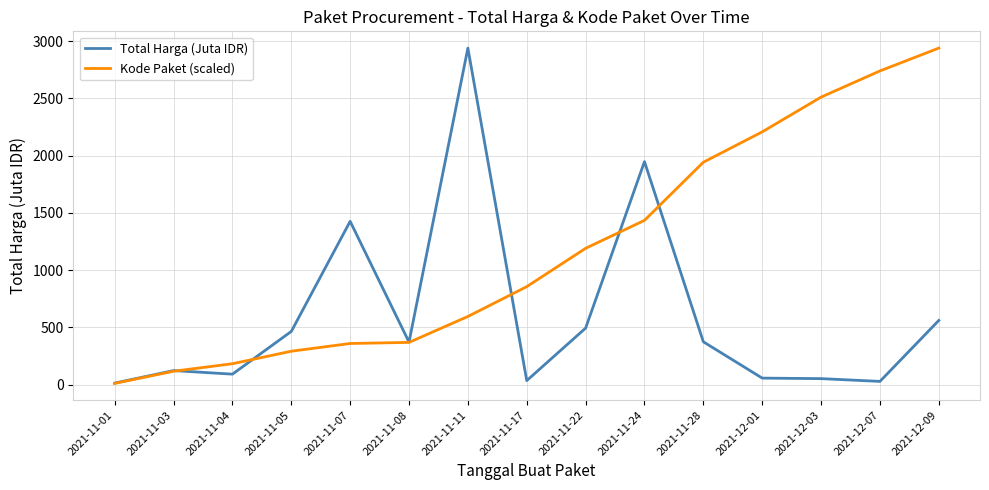

What is the average value of the Total Harga (Juta IDR) series?

597.9